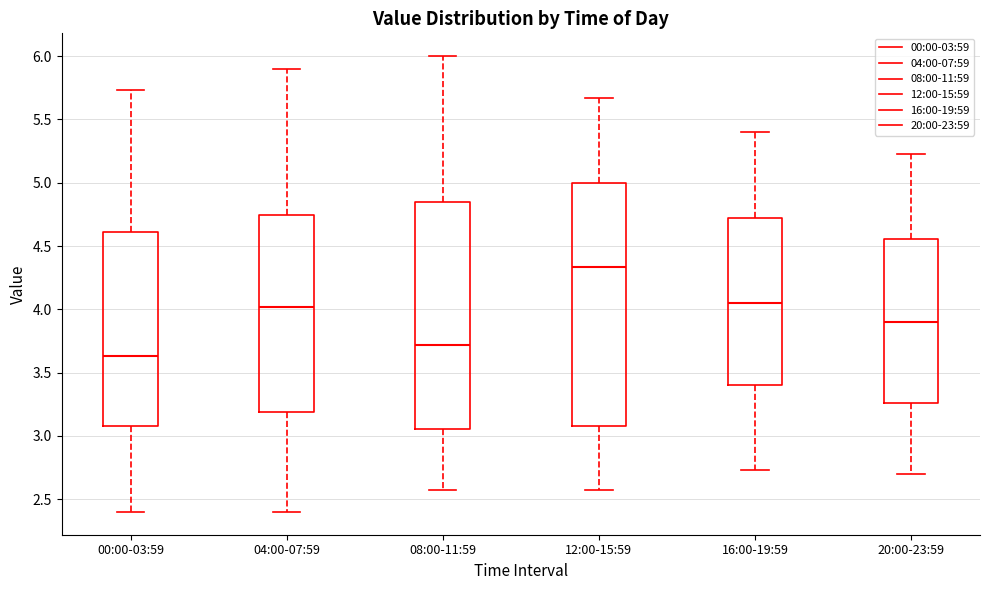

Reading left to right, read every box against the y-axis: the position of its median line, the range the box covers, and the ends of its whiskers. The values are not printed on the chart, so give them approximately, as read against the axis.

00:00-03:59: median 3.65, box 3.10 to 4.60, whiskers 2.40 to 5.75
04:00-07:59: median 4.00, box 3.20 to 4.75, whiskers 2.40 to 5.90
08:00-11:59: median 3.70, box 3.05 to 4.85, whiskers 2.55 to 6.00
12:00-15:59: median 4.35, box 3.10 to 5.00, whiskers 2.55 to 5.65
16:00-19:59: median 4.05, box 3.40 to 4.75, whiskers 2.75 to 5.40
20:00-23:59: median 3.90, box 3.25 to 4.55, whiskers 2.70 to 5.25